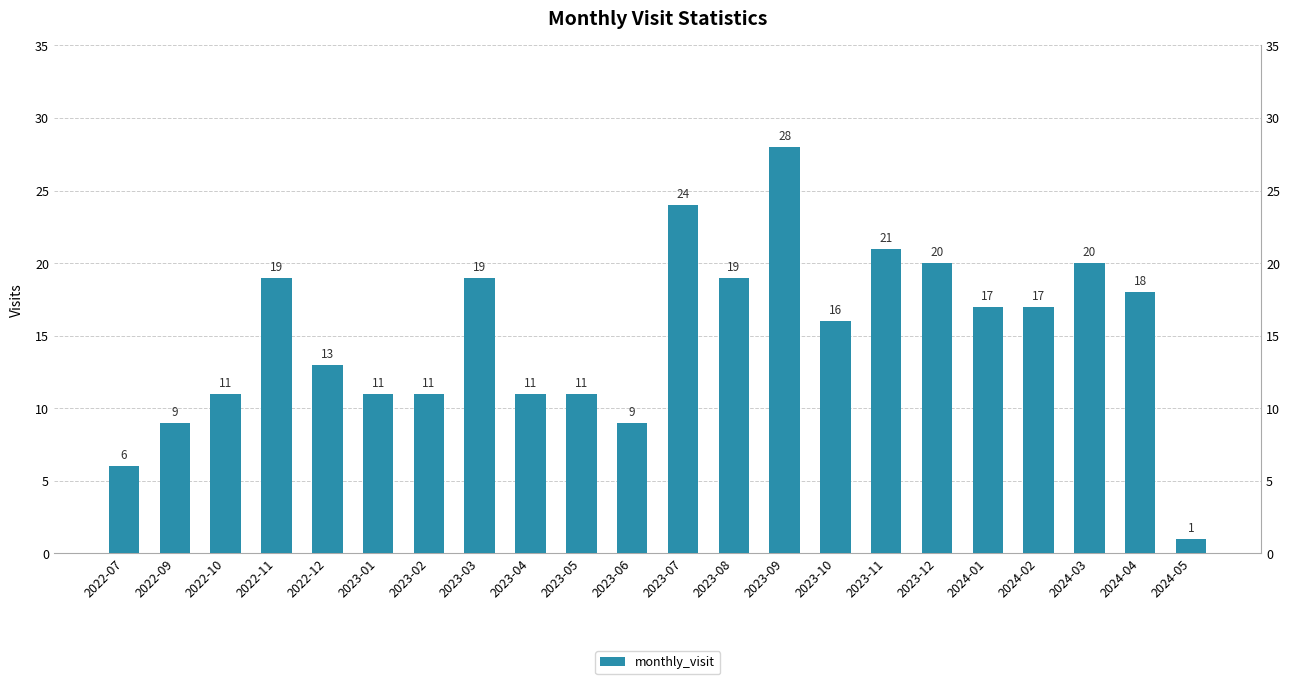

Is it true that the value at 2023-07 is 5?

False